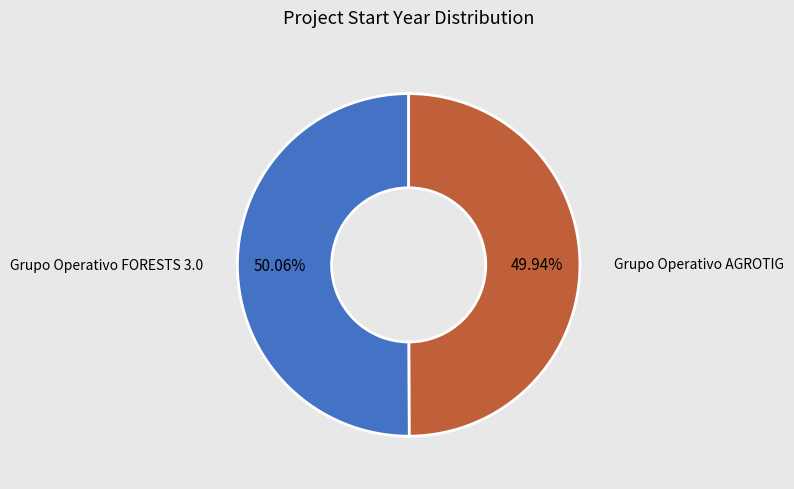

Does any single category account for the majority?

Yes